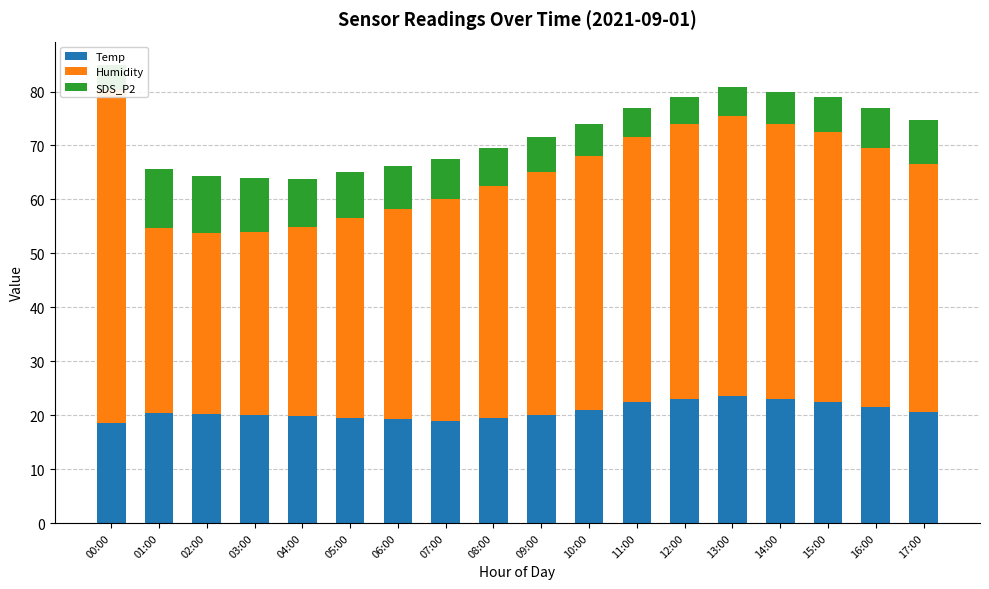

What is the label of the 2nd bar from the left?

01:00